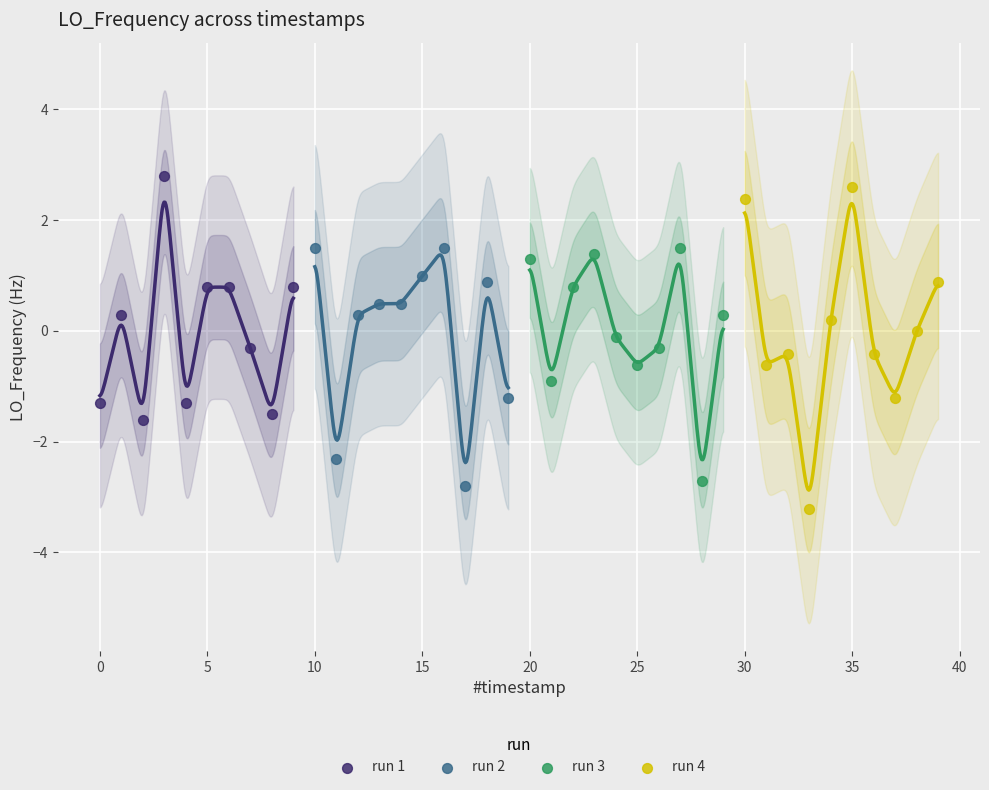

What are all the series names shown in the legend?

run 1, run 2, run 3, run 4